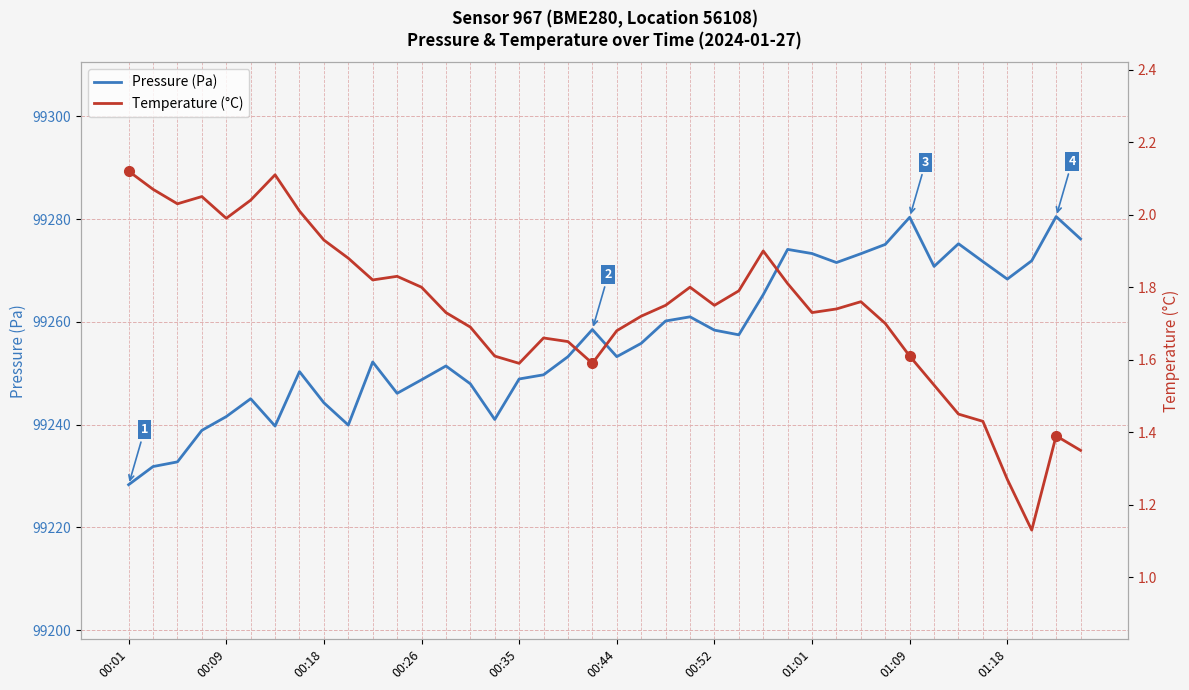

How many lines are shown in the chart?

2